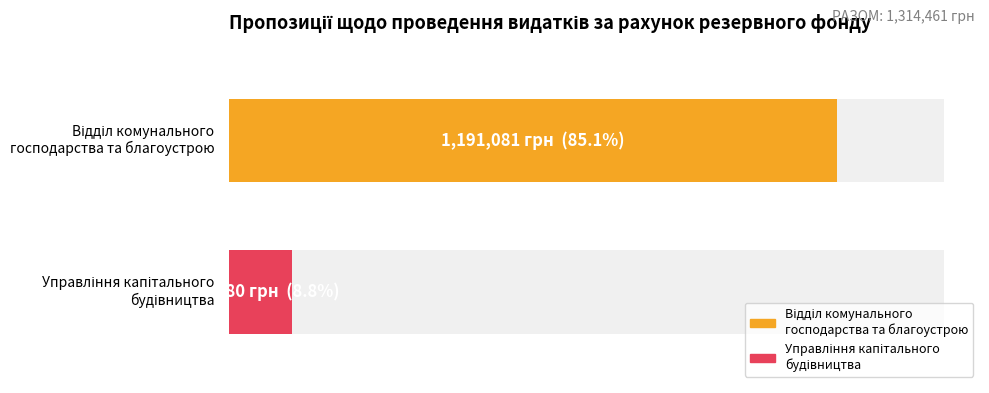

What is the difference between the maximum and minimum values?

1067701